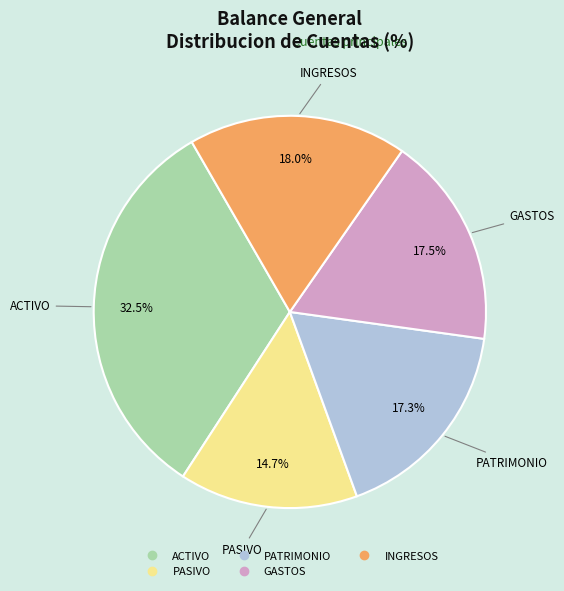

What is the total percentage of GASTOS and INGRESOS?

35.5%